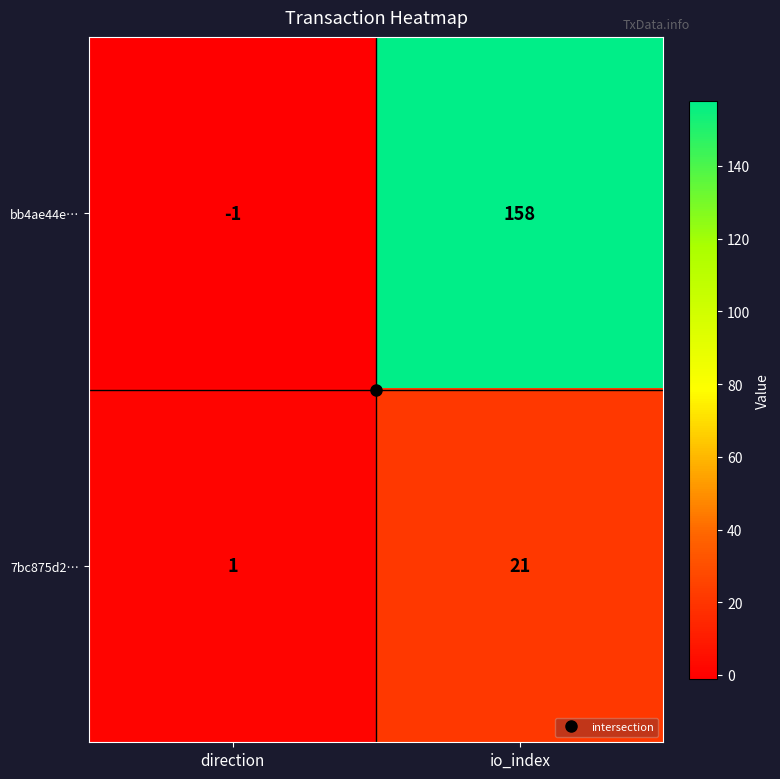

Between direction and io_index, which series saw the biggest shift?

bb4ae44e…